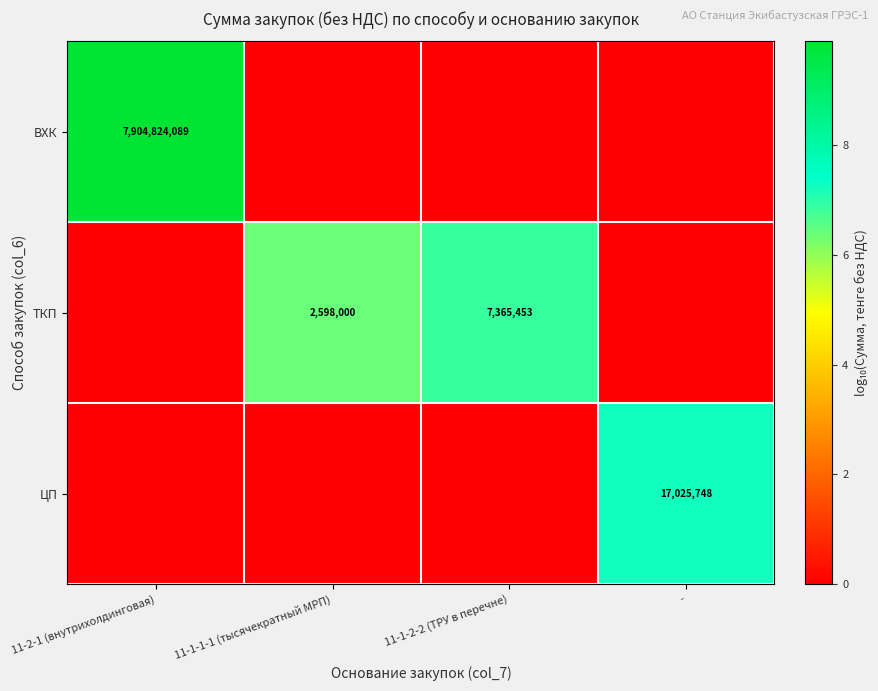

True or false: ВХК has a value of 7904824089 at 11-2-1 (внутрихолдинговая).

True